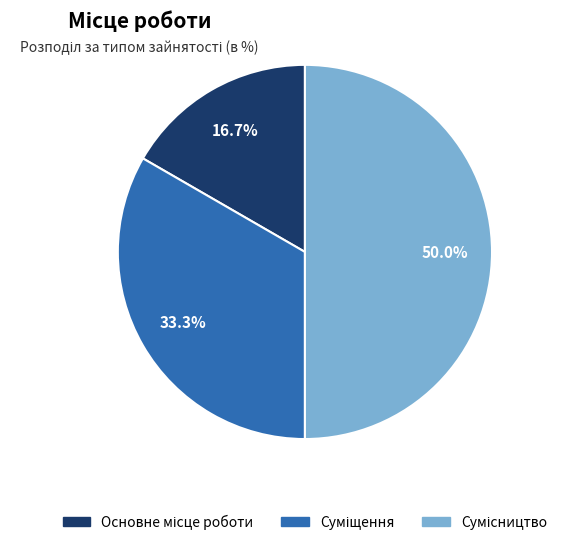

Is there any slice that represents more than half of the pie?

No